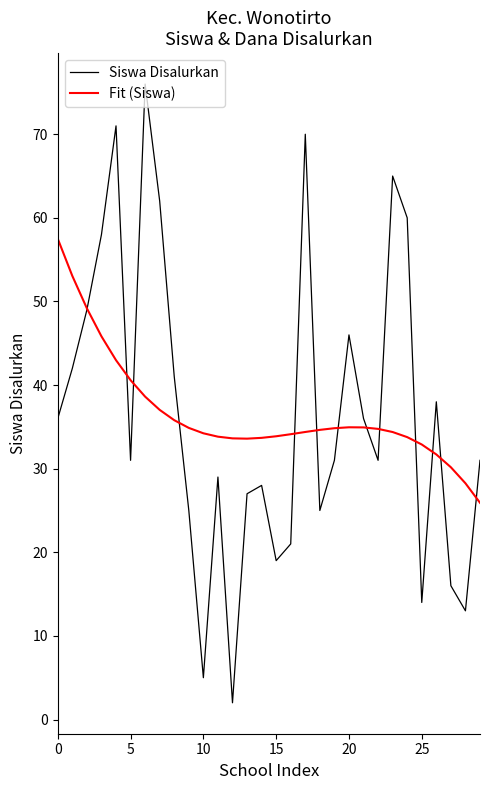

Which series has the widest spread of values?

Siswa Disalurkan